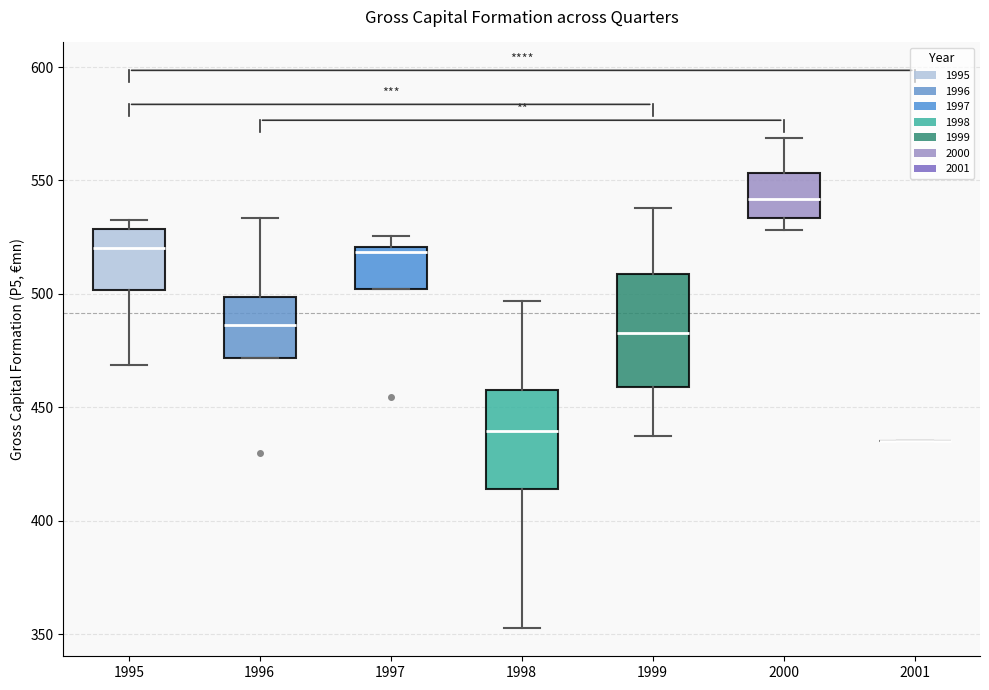

Where is the lower edge of the box at x = 2000 on the y-axis? The values are not printed on the chart, so give them approximately, as read against the axis.

535